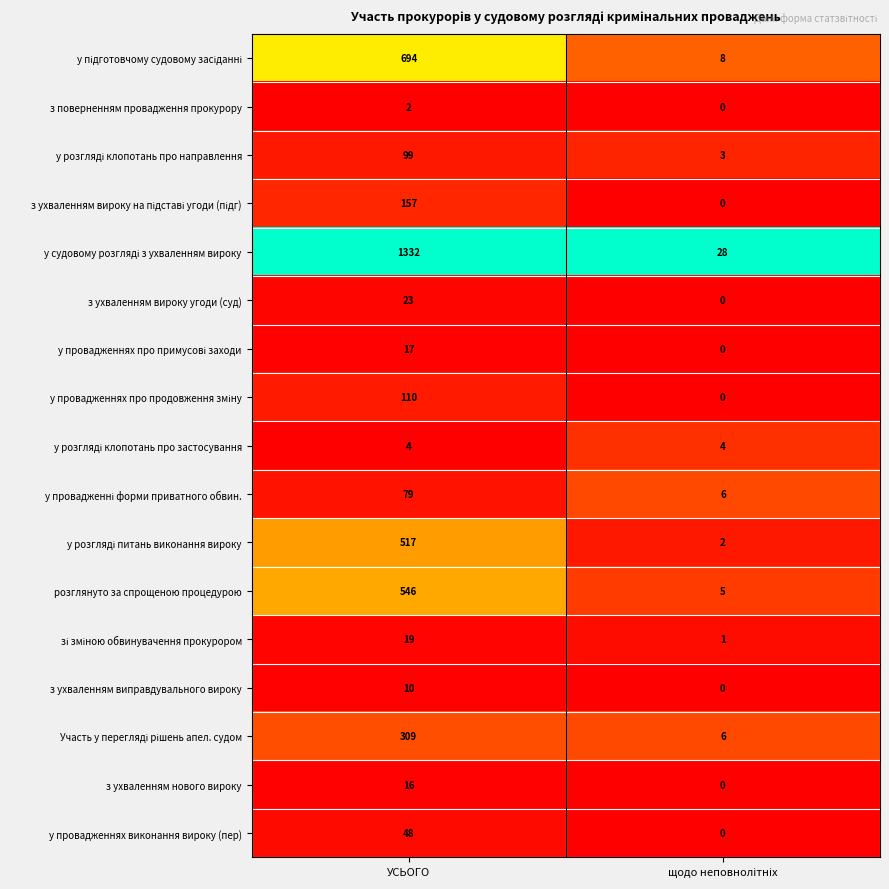

What is the difference between the highest and lowest values at УСЬОГО?

1330